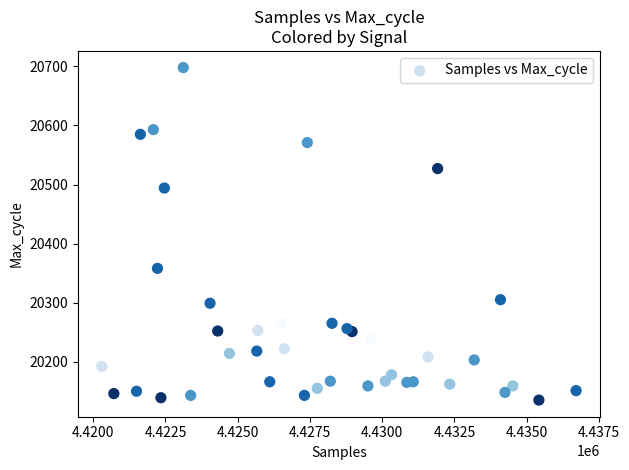

What Y value in the scatter plot is closest to 20416?

20358